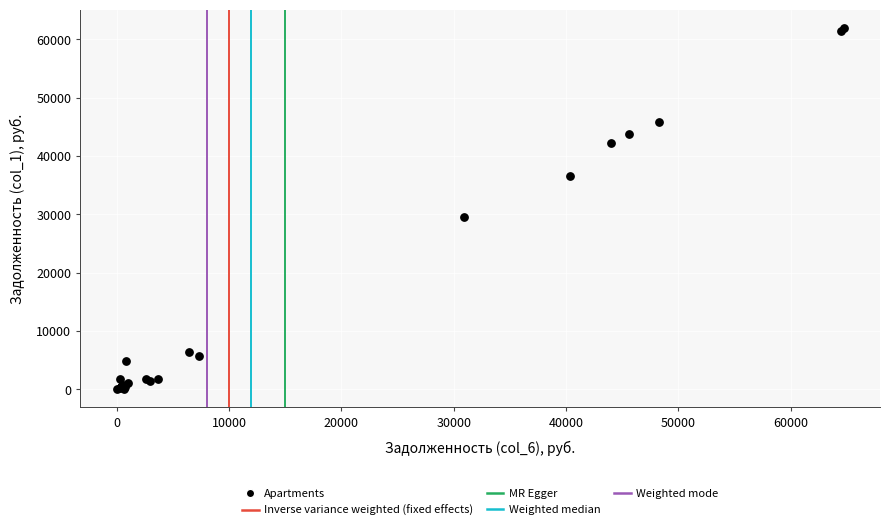

What Y value in the scatter plot is closest to 31008?

29583.0